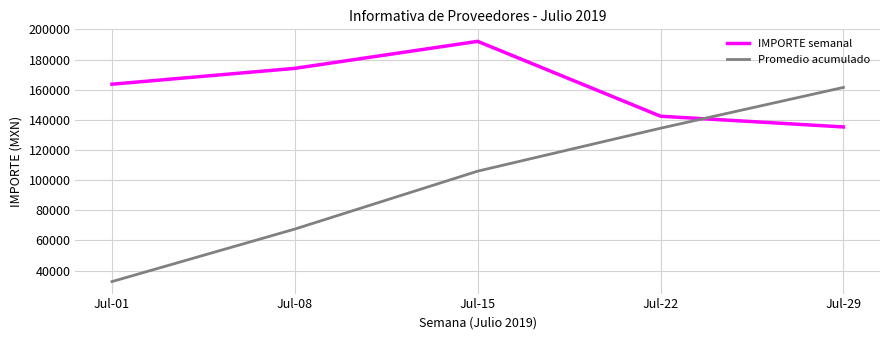

Reading left to right, extract all data points from this chart.

IMPORTE semanal: Jul-01=163646.0	Jul-08=174164.0	Jul-15=192082.0	Jul-22=142408.0	Jul-29=135299.0
Promedio acumulado: Jul-01=32729.2	Jul-08=67562.0	Jul-15=105978.4	Jul-22=134460.0	Jul-29=161519.8